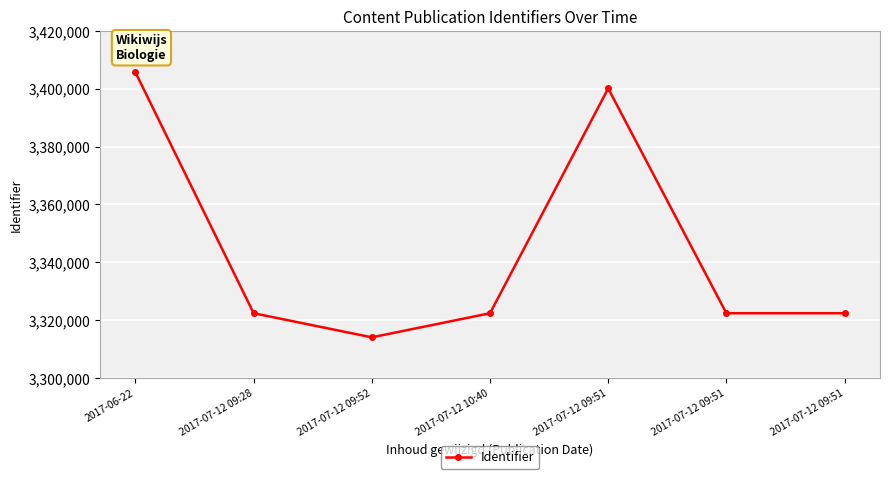

Reading left to right, what are all the values shown in this chart?

2017-06-22=3405654	2017-07-12 09:28=3322408	2017-07-12 09:52=3314078	2017-07-12 10:40=3322409	2017-07-12 09:51=3400129	2017-07-12 09:51=3322410	2017-07-12 09:51=3322411